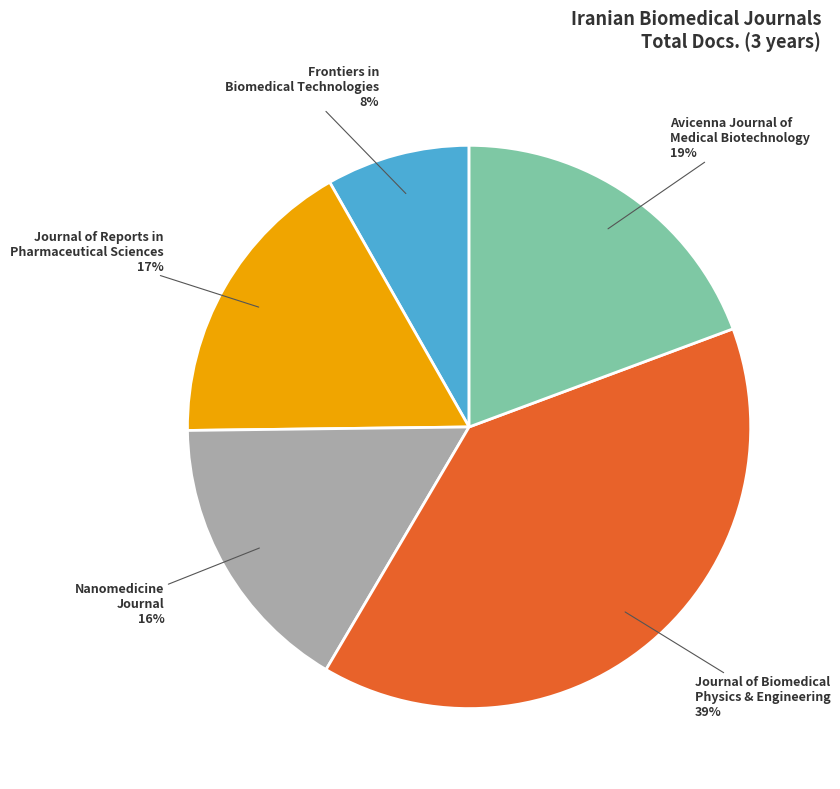

To the nearest percent, what is the average slice percentage?

20%